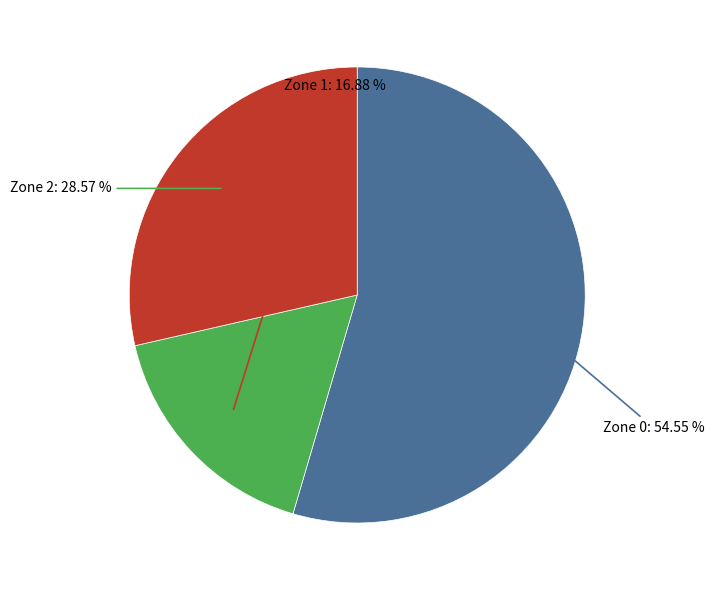

Is there any slice that represents more than half of the pie?

Yes